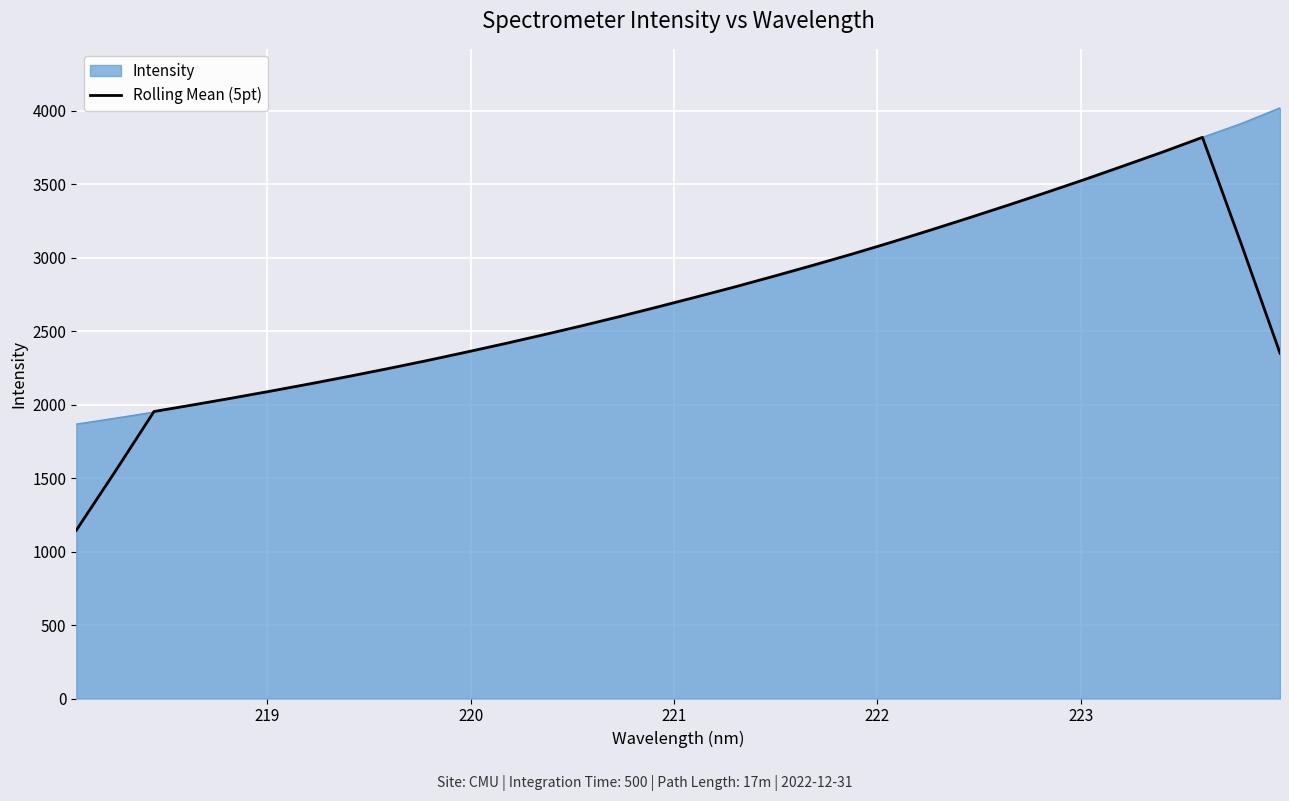

What is the lowest value of the Intensity series?

1867.6